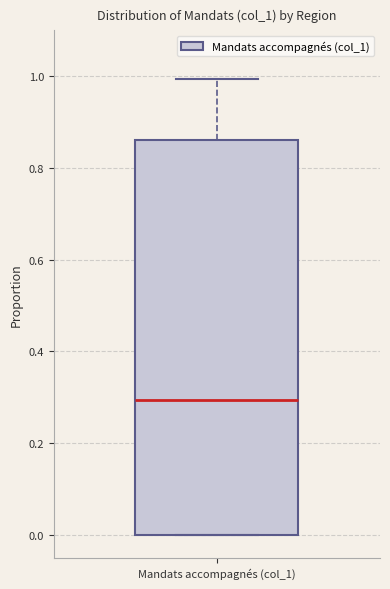

Transcribe this box plot: give where the median line is, the range the box spans, and where the two whiskers end, as read against the y-axis. The values are not printed on the chart, so give them approximately, as read against the axis.

median 0.30, box 0.00 to 0.86, whiskers 0.00 to 1.00